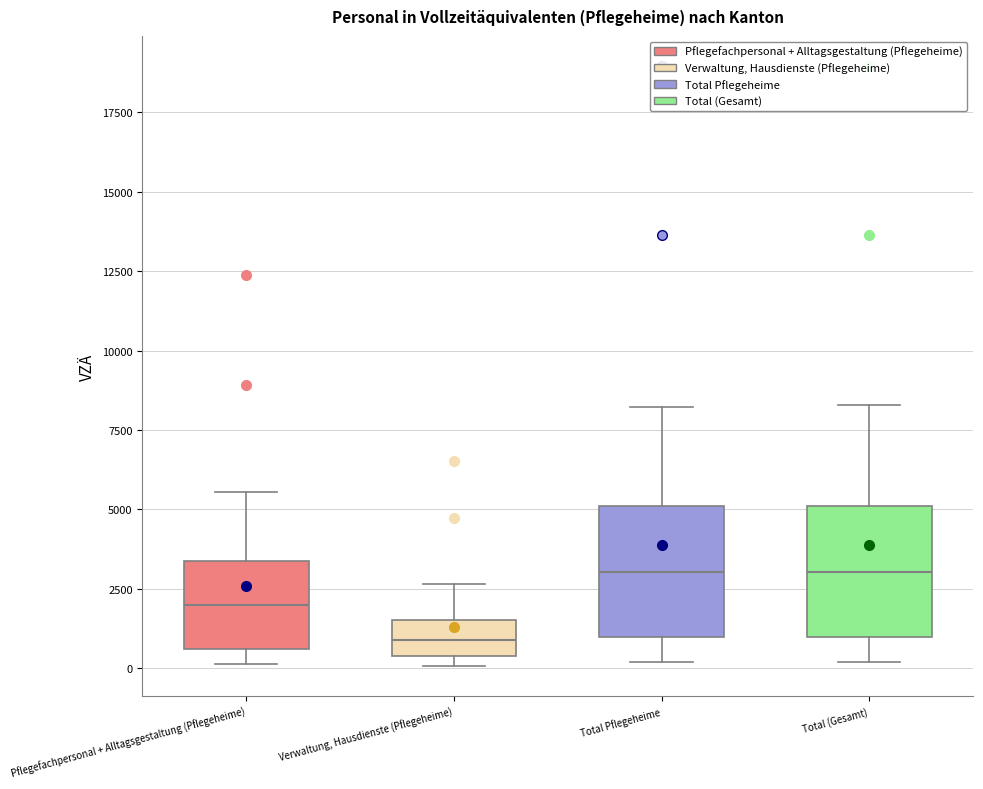

Where does the upper whisker of the box for Pflegefachpersonal + Alltagsgestaltung (Pflegeheime) end on the y-axis? The values are not printed on the chart, so give them approximately, as read against the axis.

5500